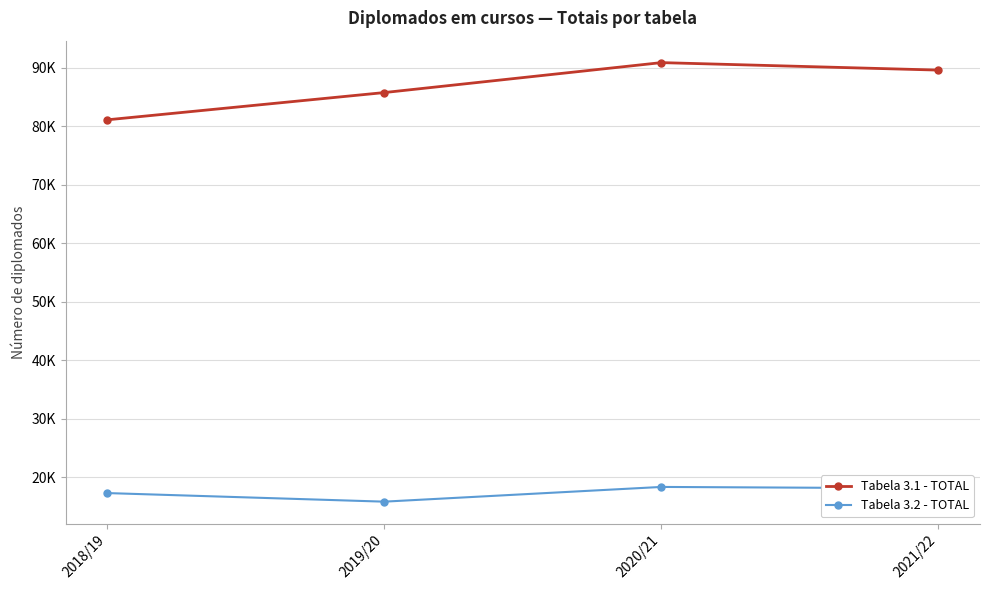

What are all the series names shown in the legend?

Tabela 3.1 - TOTAL, Tabela 3.2 - TOTAL